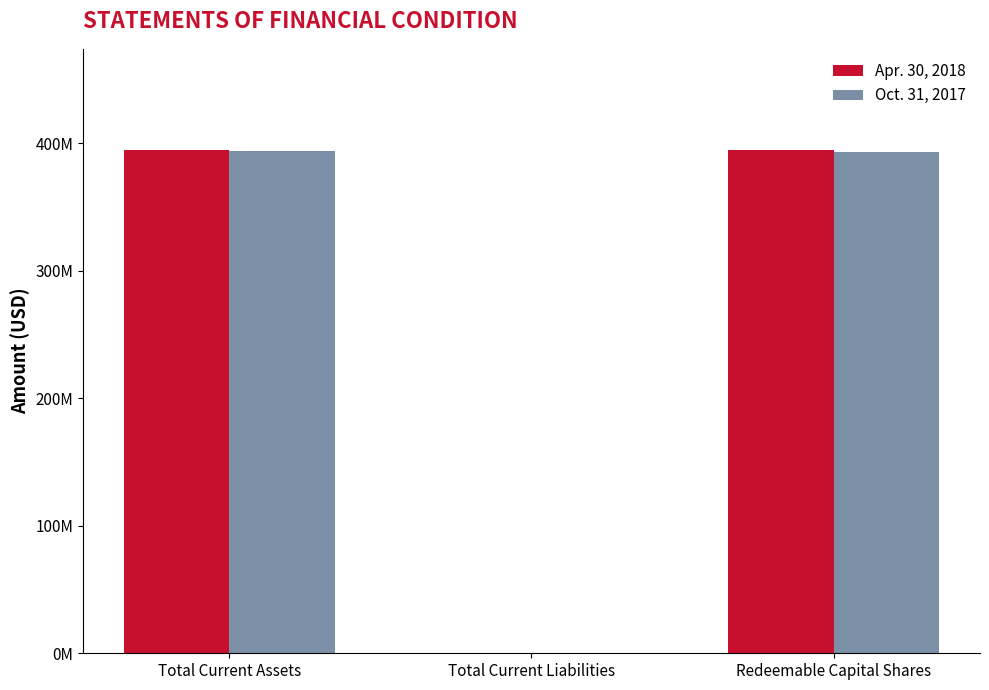

What are all the series names shown in the legend?

Apr. 30, 2018, Oct. 31, 2017